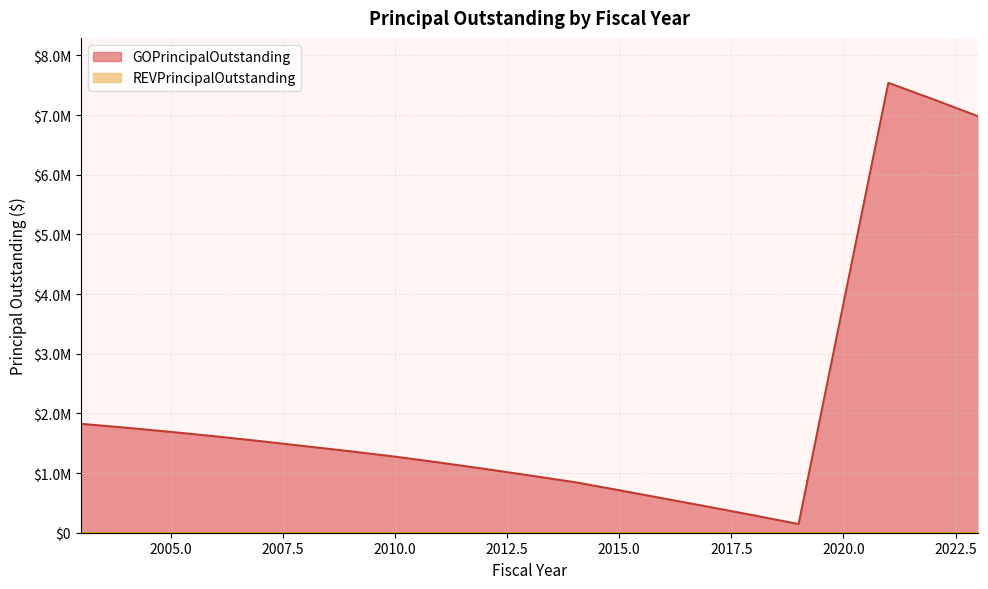

What is the sum of the values at 2022 and 2011?

8440000